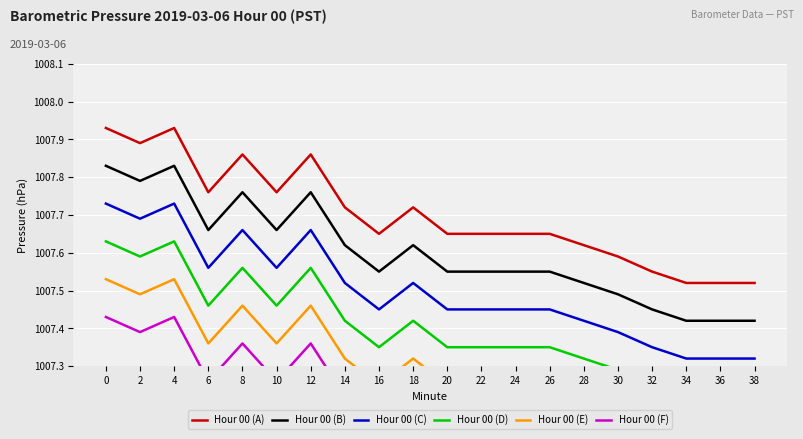

Between 2 and 12, which is larger?

2